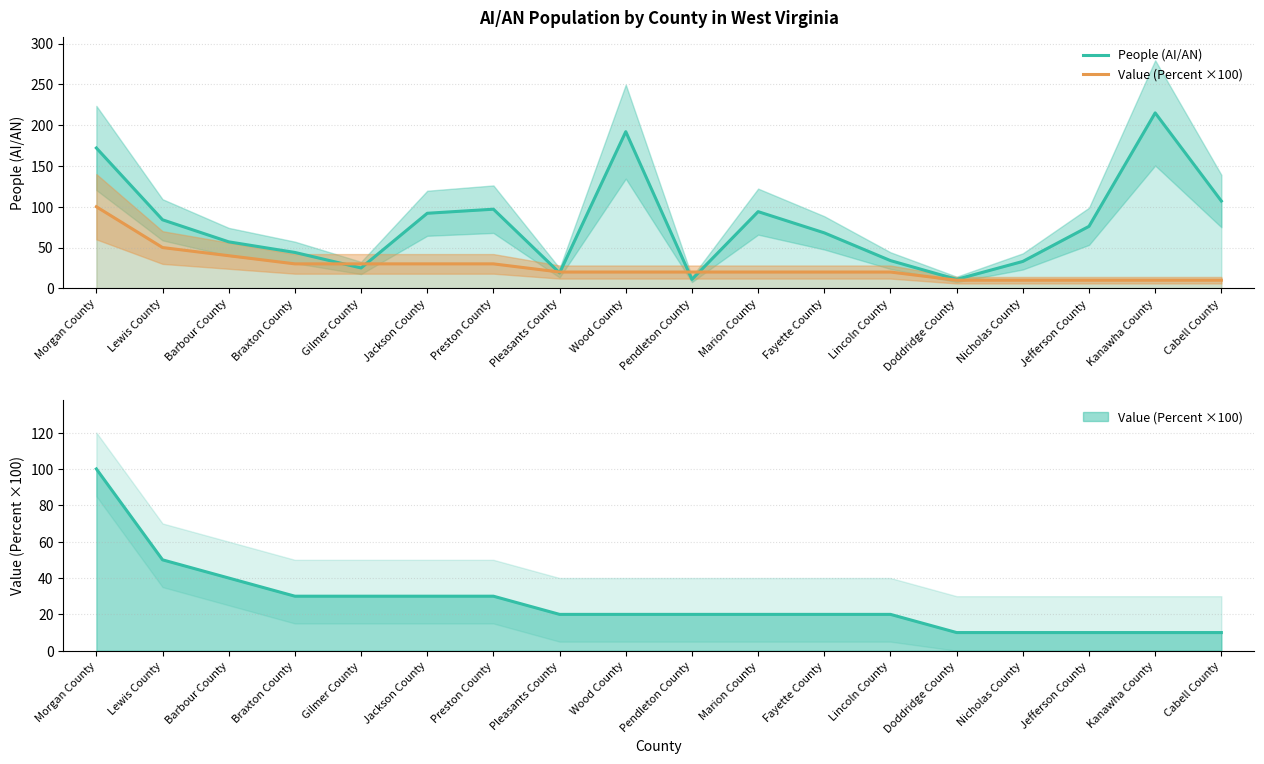

What is the average value of the People (AI/AN) series?

80